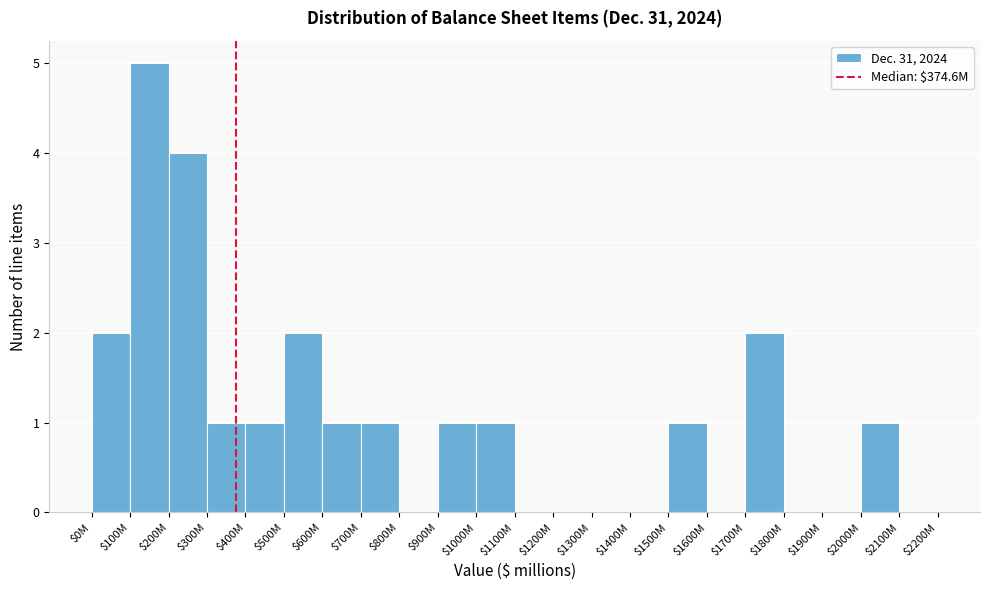

True or false: the data shows 0 at $1400M.

True